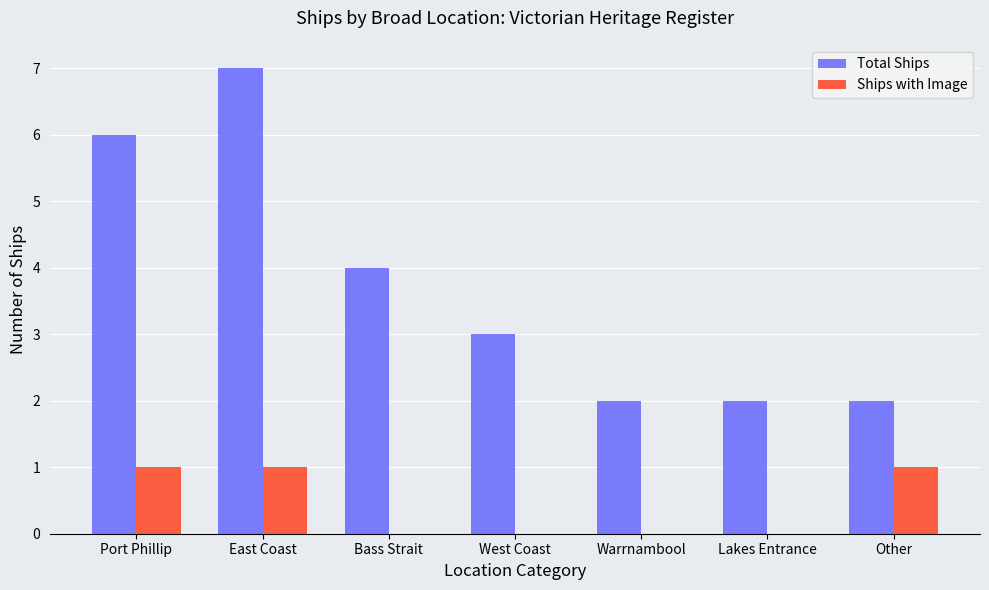

How many groups of bars are there?

7